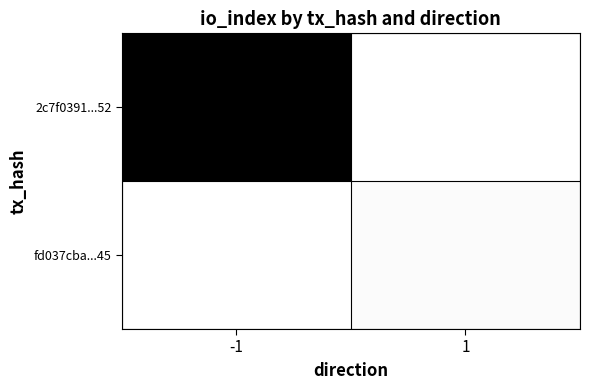

Rank the series by their maximum value, from lowest to highest.

fd037cba...45, 2c7f0391...52